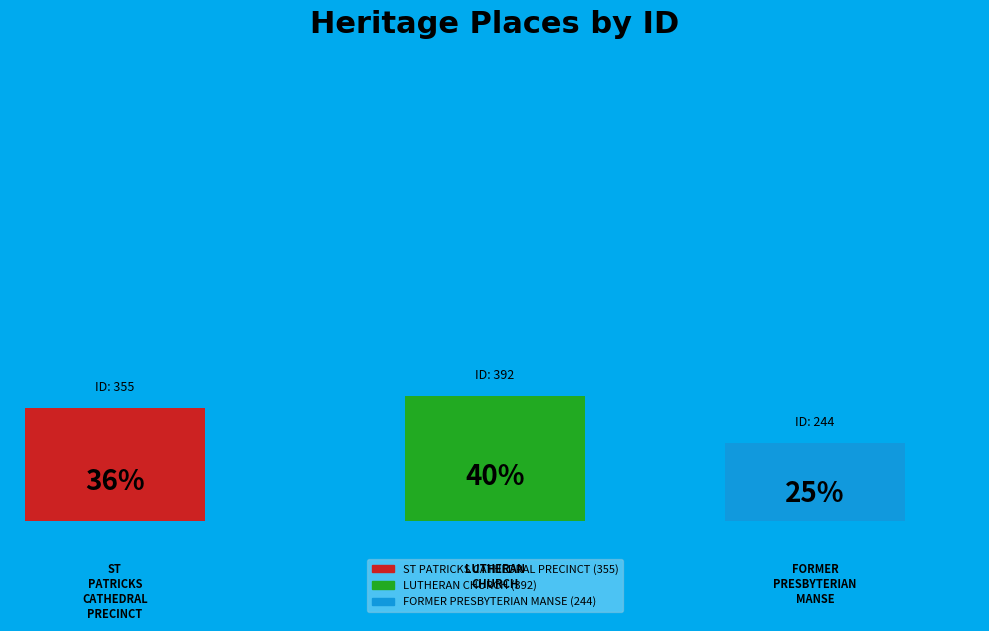

To the nearest percent, what portion does LUTHERAN CHURCH represent?

40%